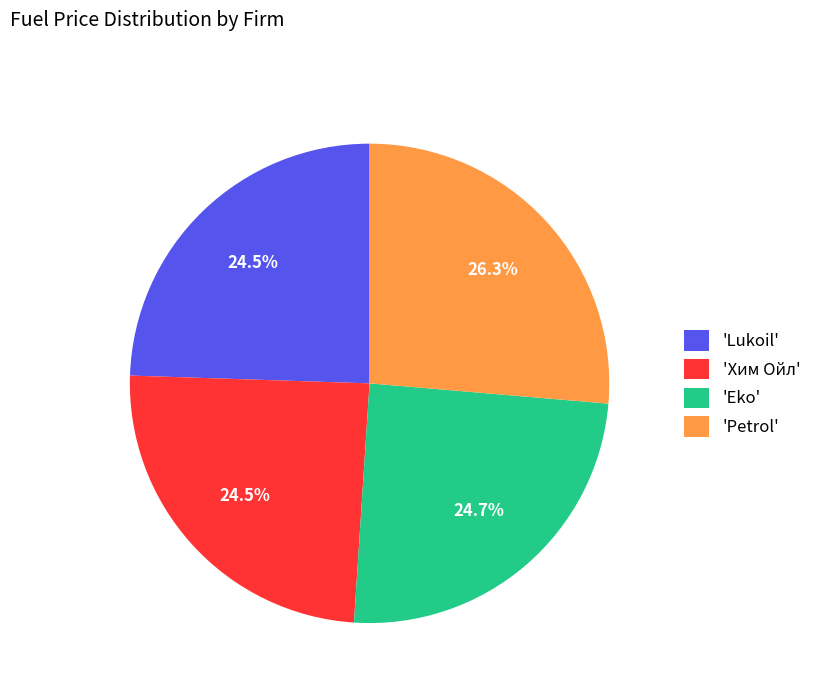

Does any single category account for the majority?

No